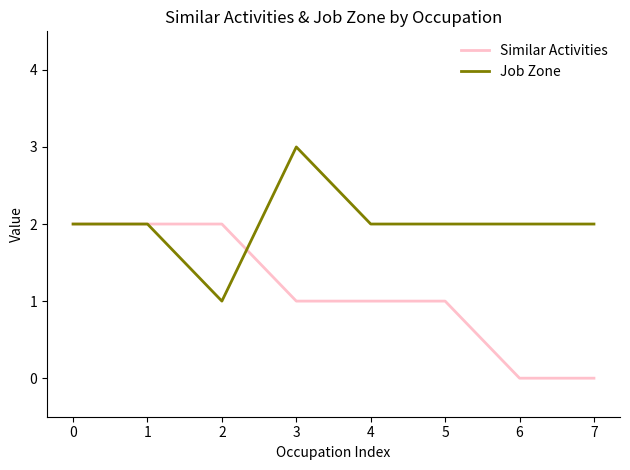

What is the sum of all Job Zone values?

16